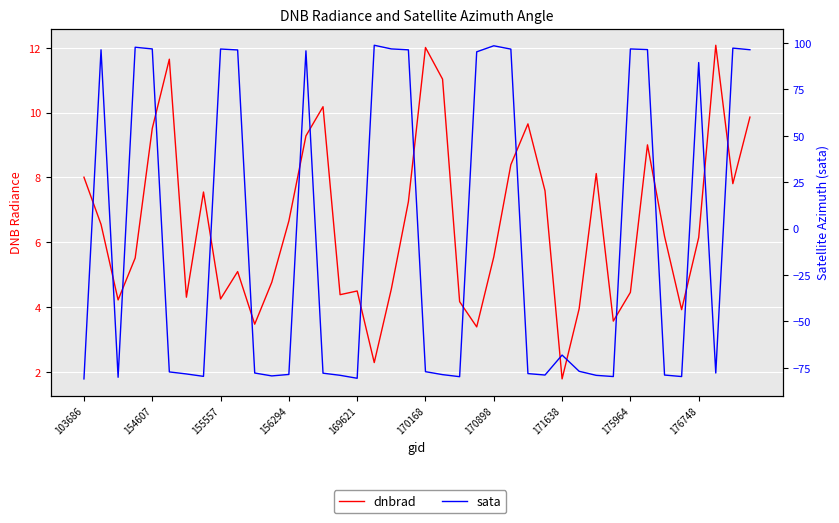

What is the difference between the highest and lowest values at 27?

86.5